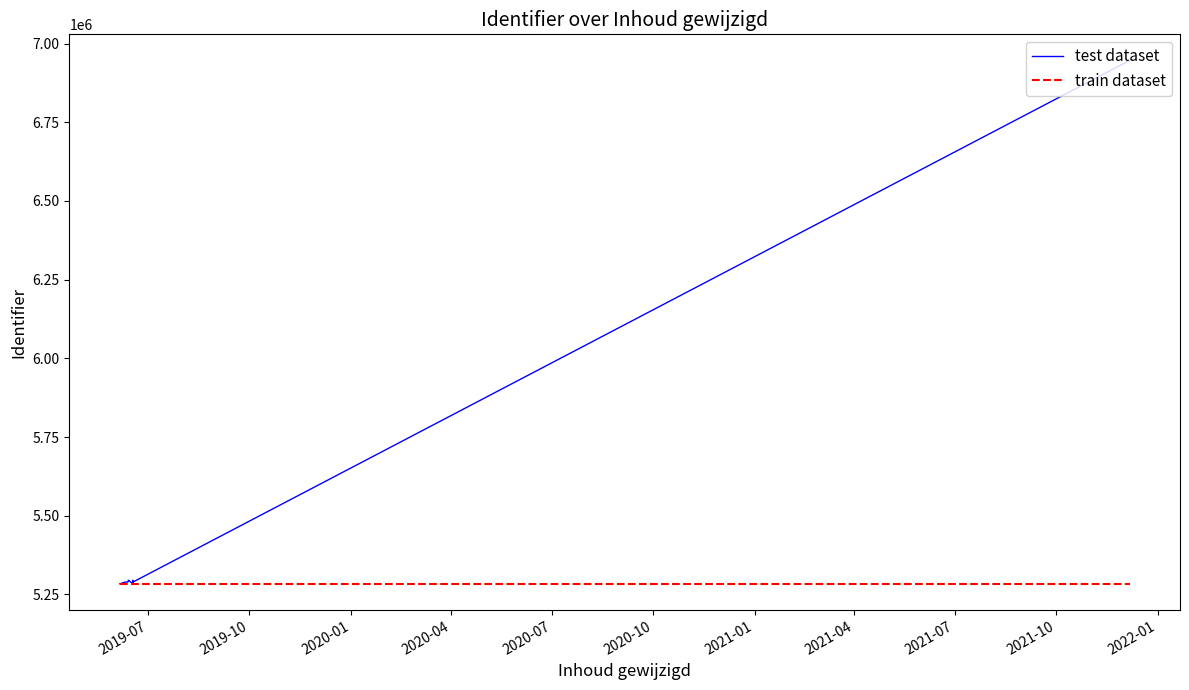

How many data points does each series have?

18